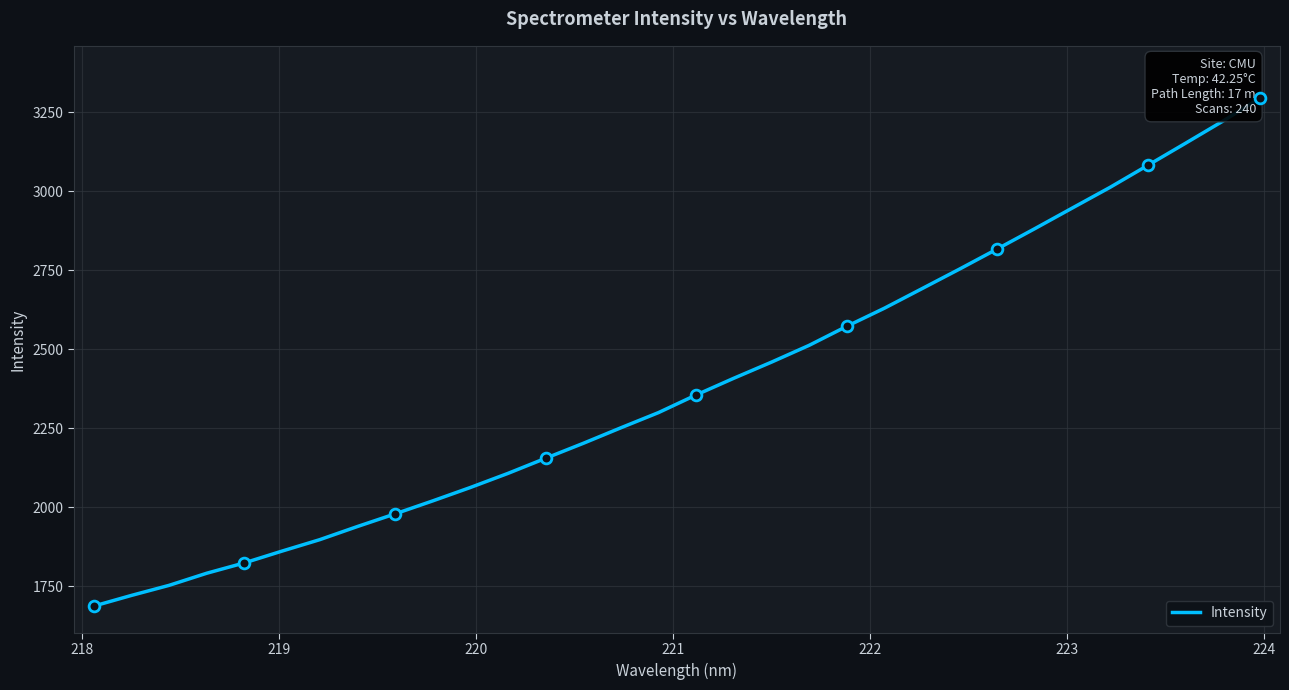

What is the smallest value displayed?

1688.0